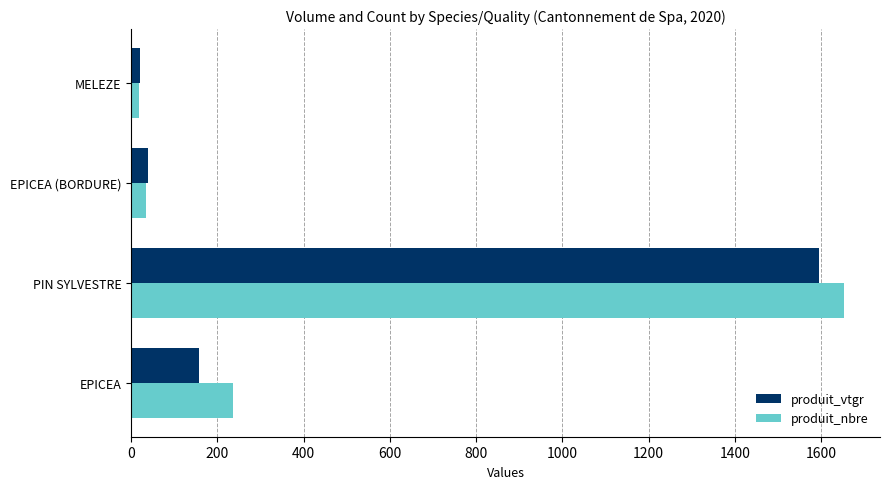

At which category is the sum across all series the highest?

PIN SYLVESTRE